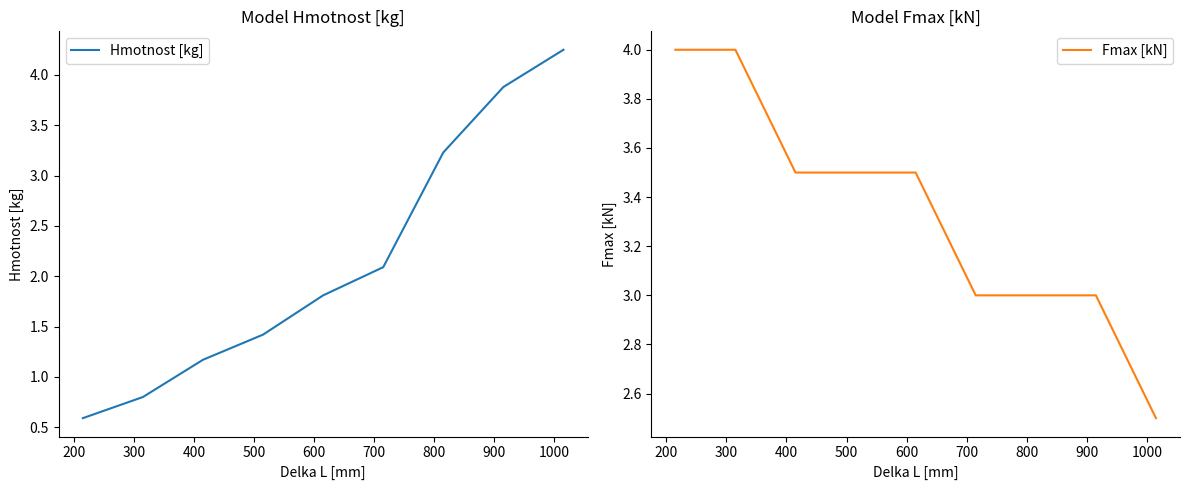

What is the minimum value for Hmotnost [kg]?

0.6